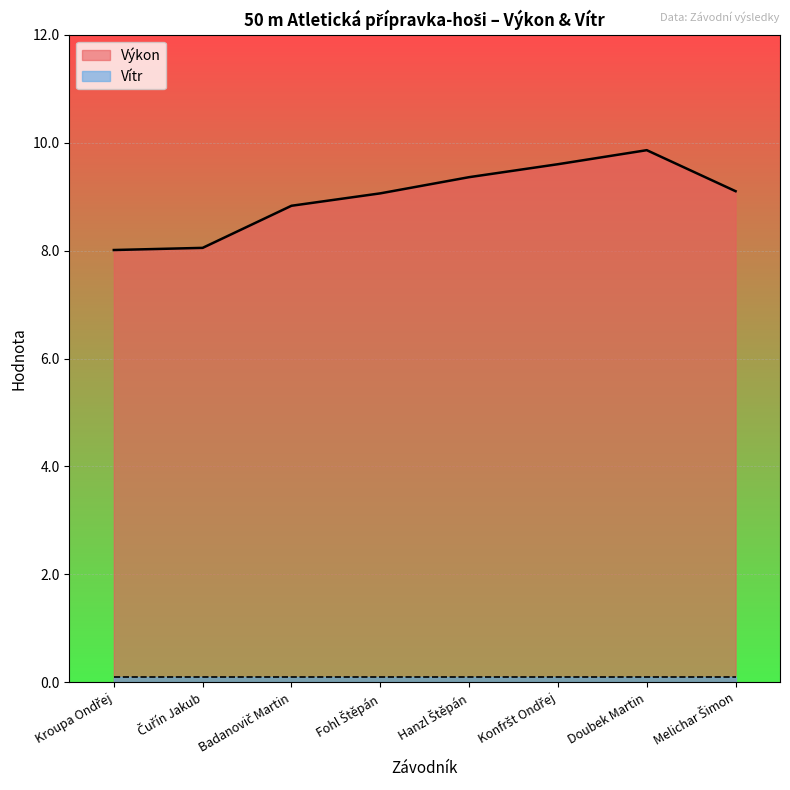

What is the change in value from Fohl Štěpán to Doubek Martin?

+0.8